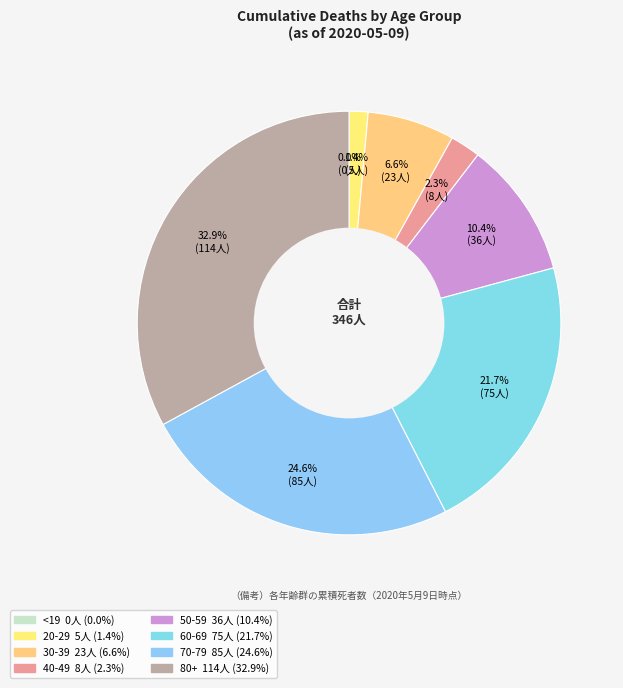

To the nearest percent, what is the combined percentage of 50-59 and 80+?

43%